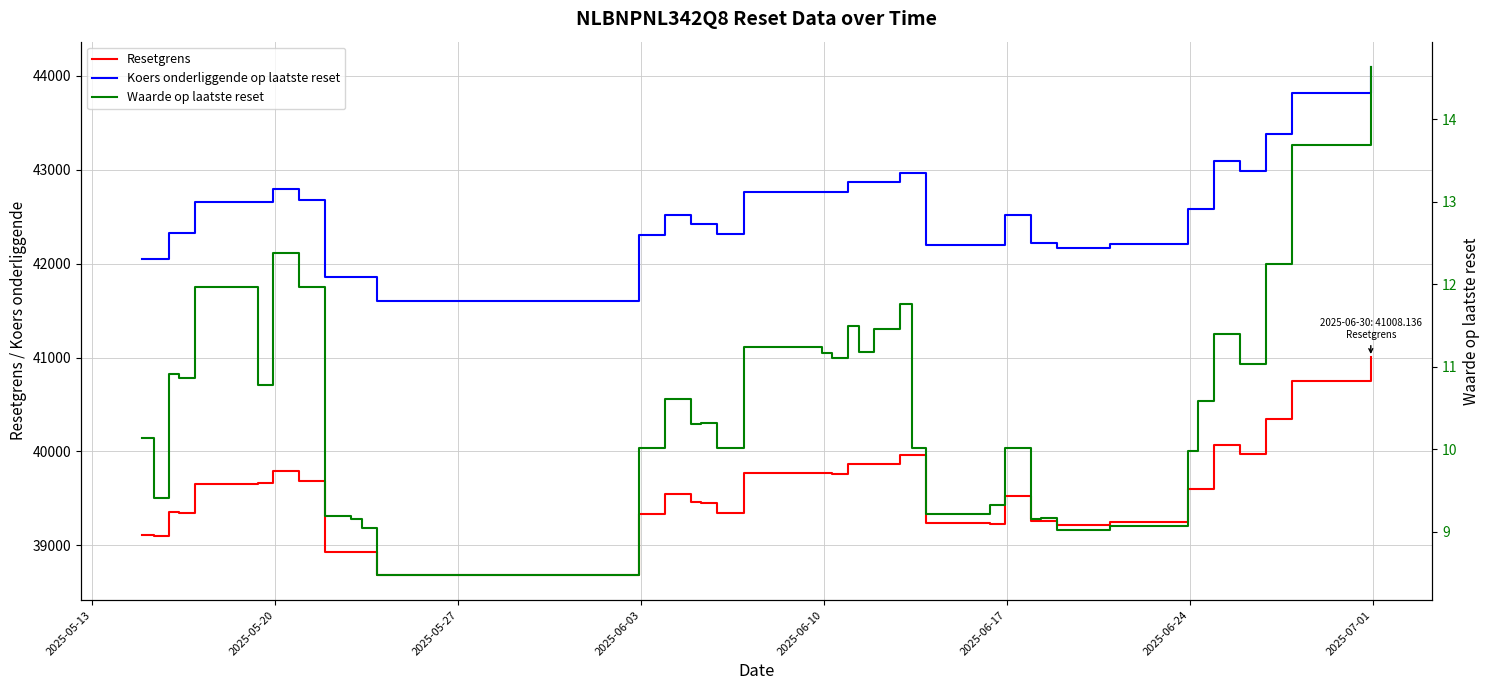

True or false: Resetgrens and Koers onderliggende op laatste reset cross at least once.

False